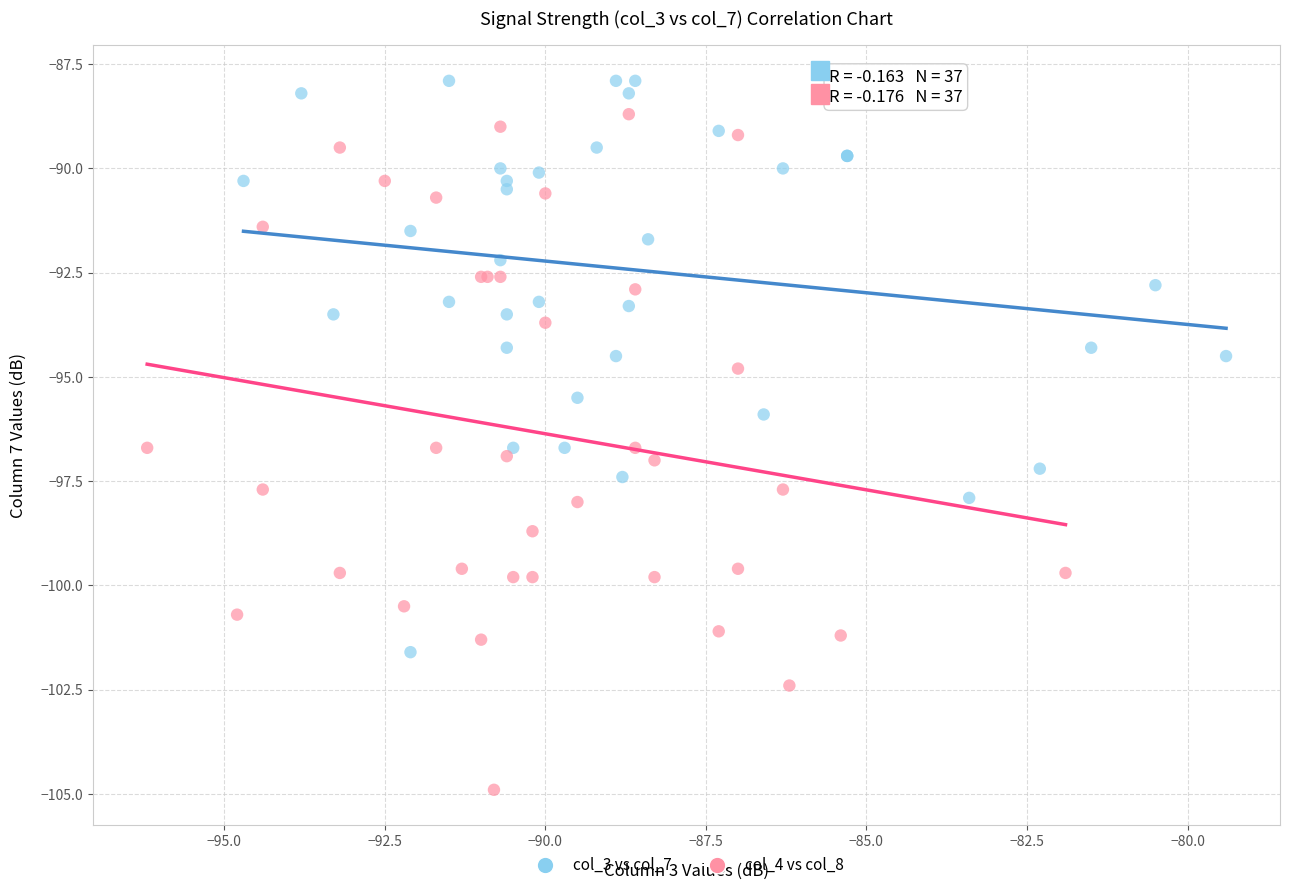

Which series contains the lowest Y value?

col_4 vs col_8